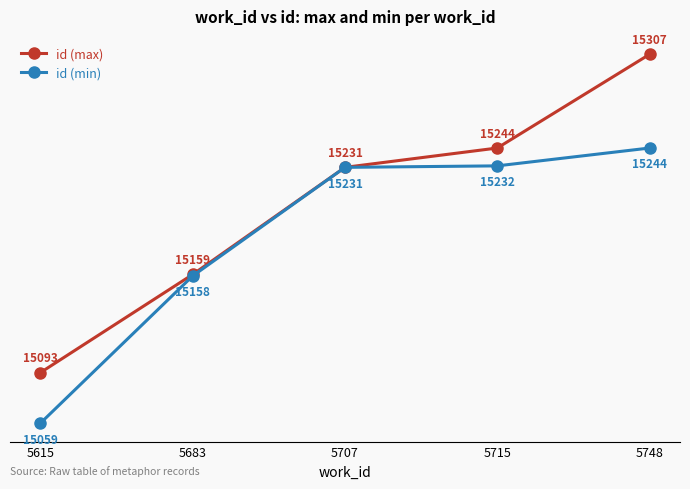

Is the value of id (min) at 5748 greater than the value of id (max) at 5683?

Yes